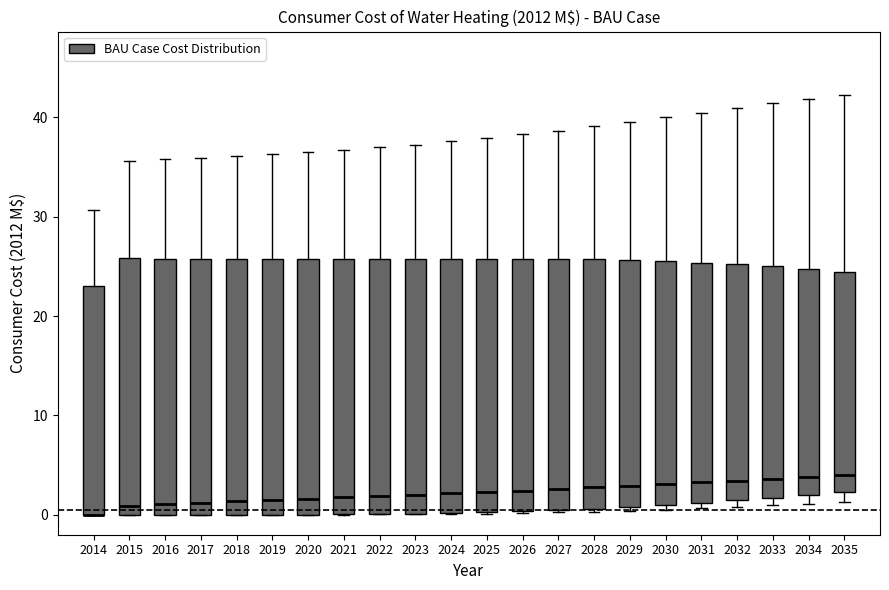

Where does the upper whisker of the box at x = 2016 end on the y-axis? The values are not printed on the chart, so give them approximately, as read against the axis.

36